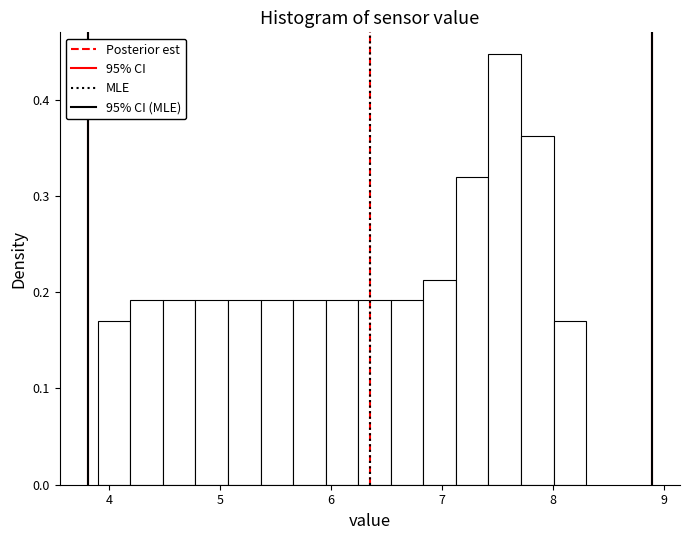

Read against the x-axis, roughly where is the centre of the tallest bar?

7.6